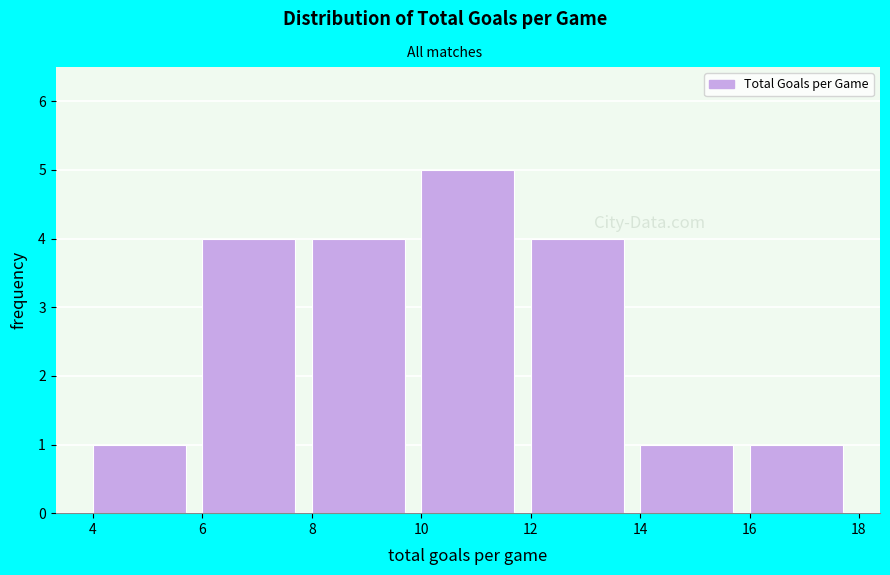

Over which range of the x-axis is the bar tallest?

10 to 12